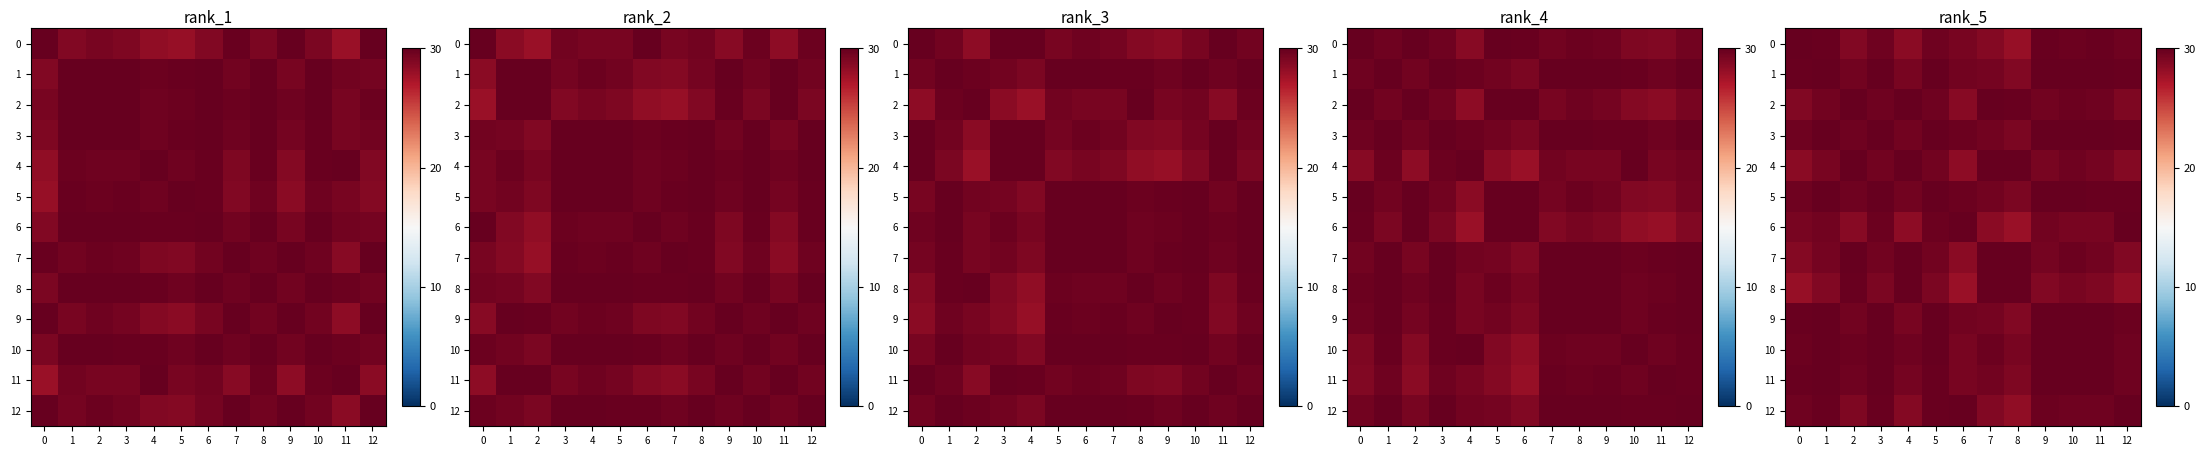

The value of 11 at 2 is 7.2. True or false?

False